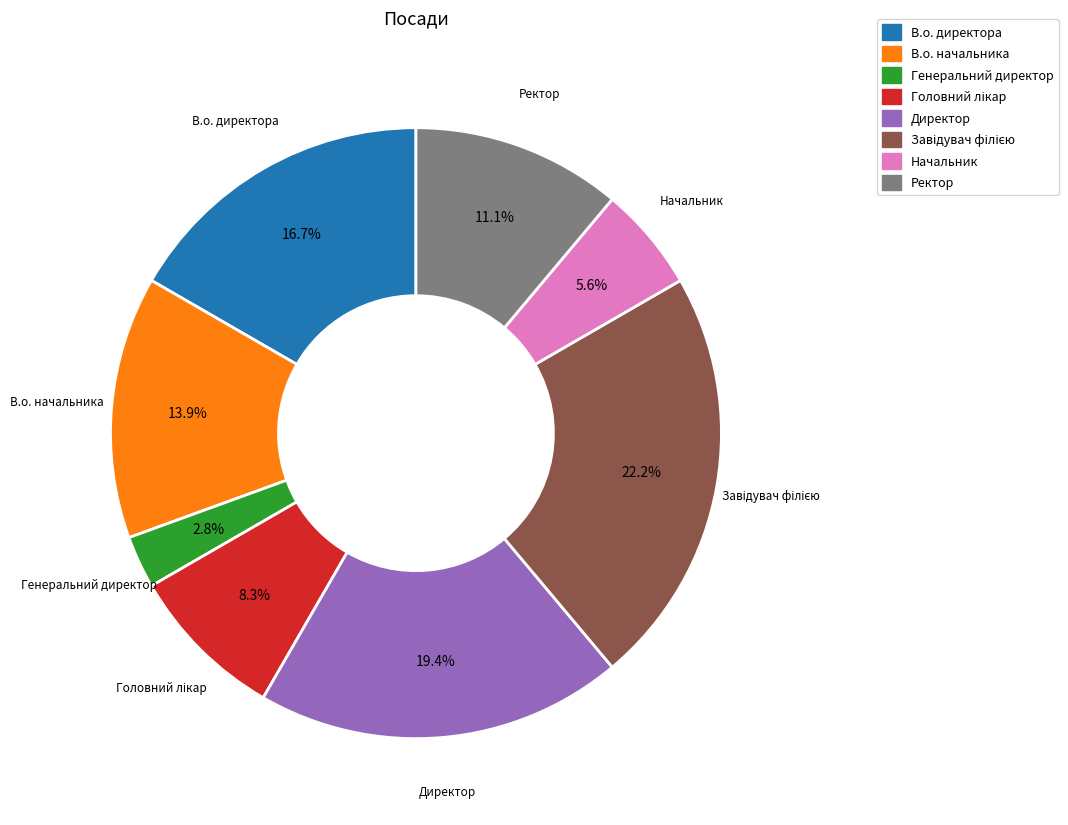

Combined, what portion of the pie is В.о. начальника and В.о. директора?

30.6%